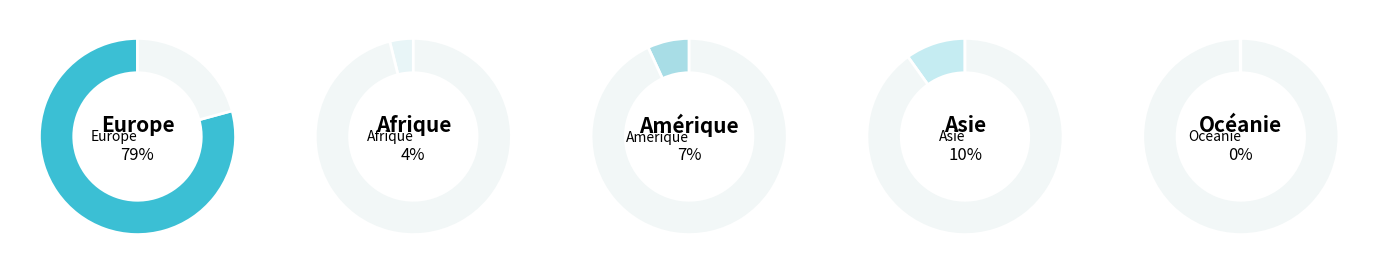

Combined, what portion of the pie is Amérique and Europe?

86.1%